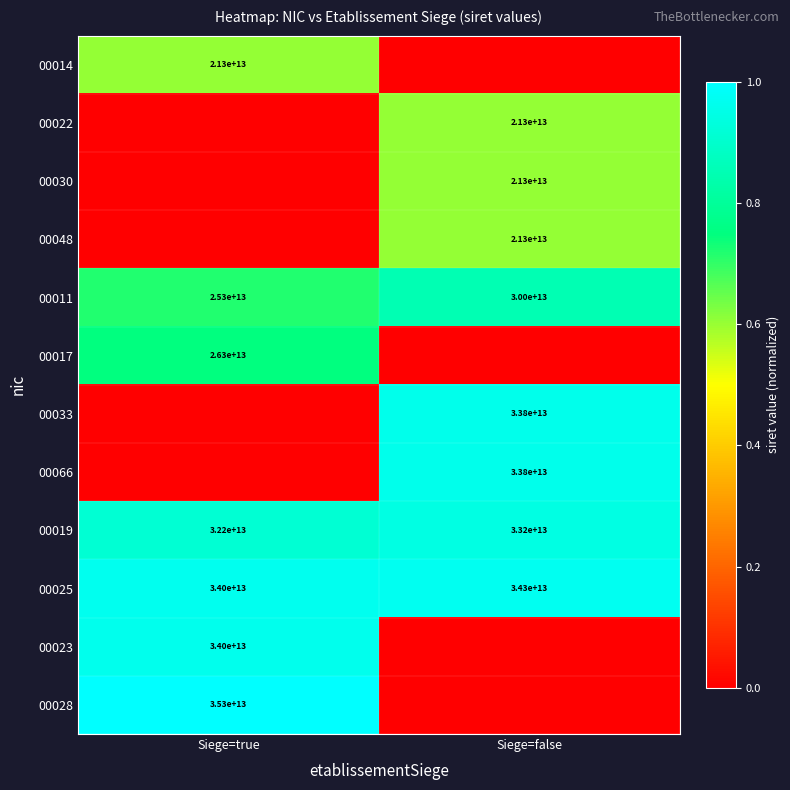

The 00017 series shows 26300000000000 at Siege=true. True or false?

True